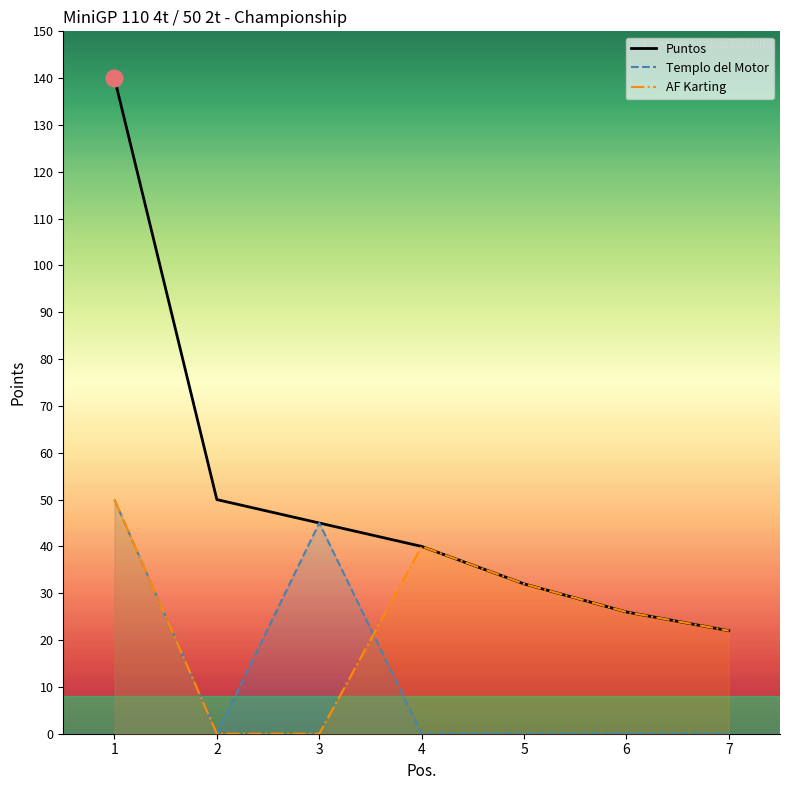

Is it true that AF Karting equals 11 at 5?

False